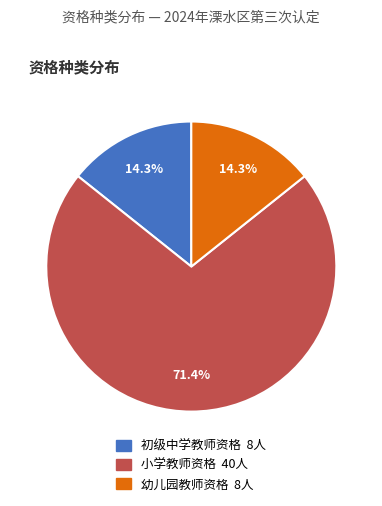

How many slices are in this pie chart?

3